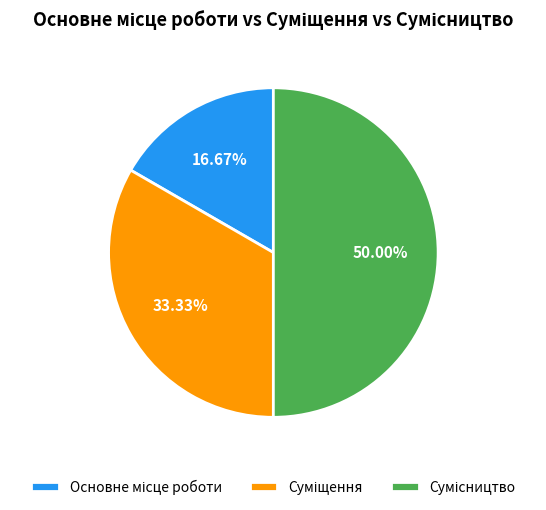

How many slices are in this pie chart?

3